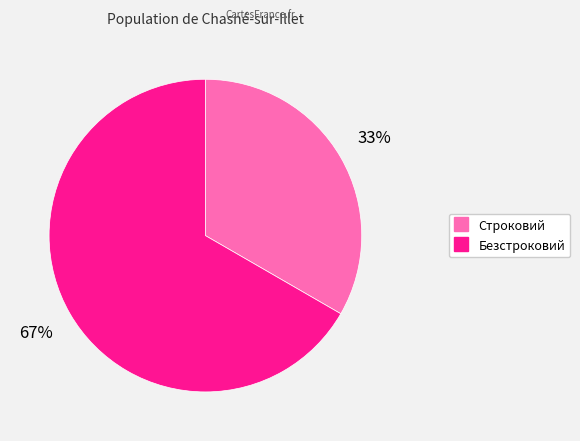

Count the number of slices in the pie.

2